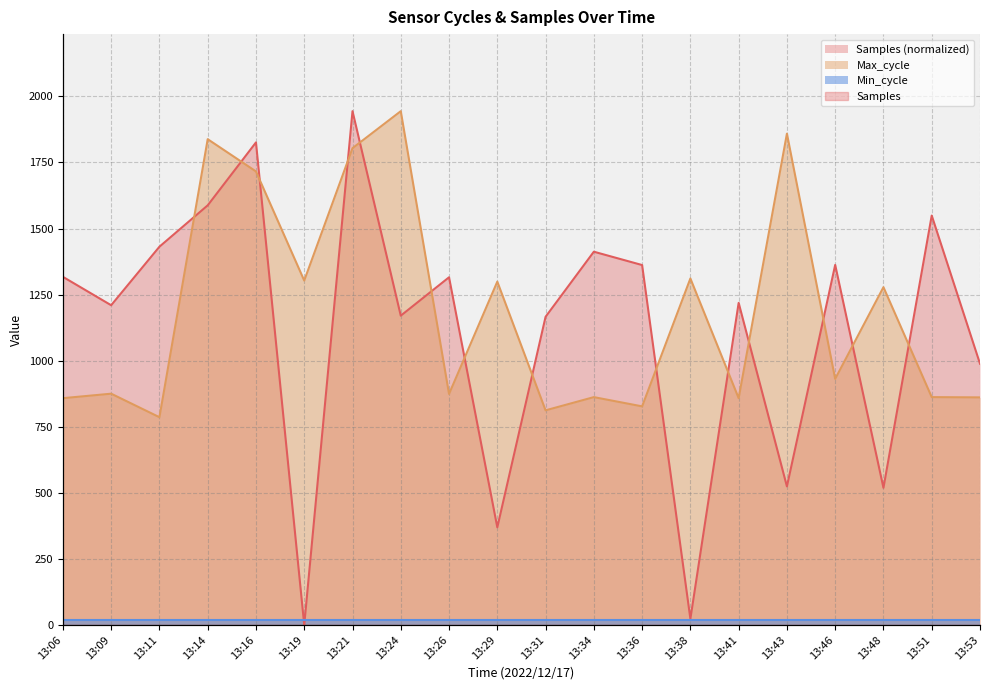

Which series ends up on top after the final intersection of Max_cycle and Samples?

Samples